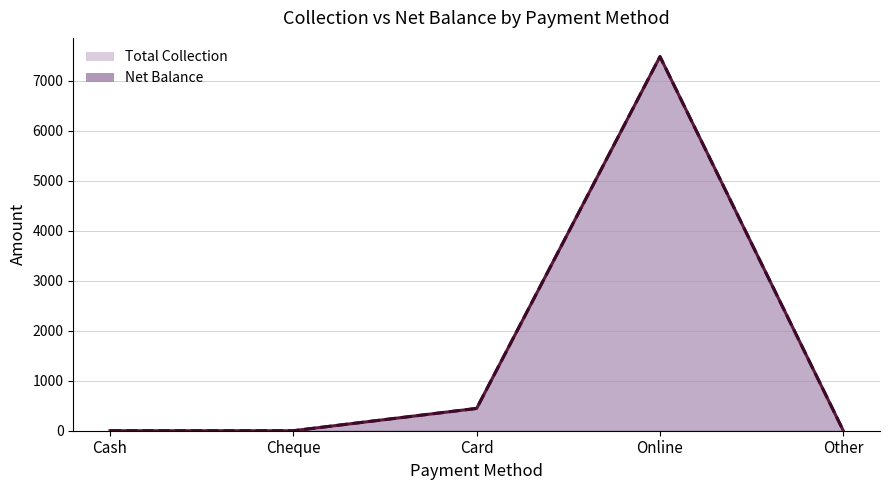

How many positive values does the Net Balance line series have?

2